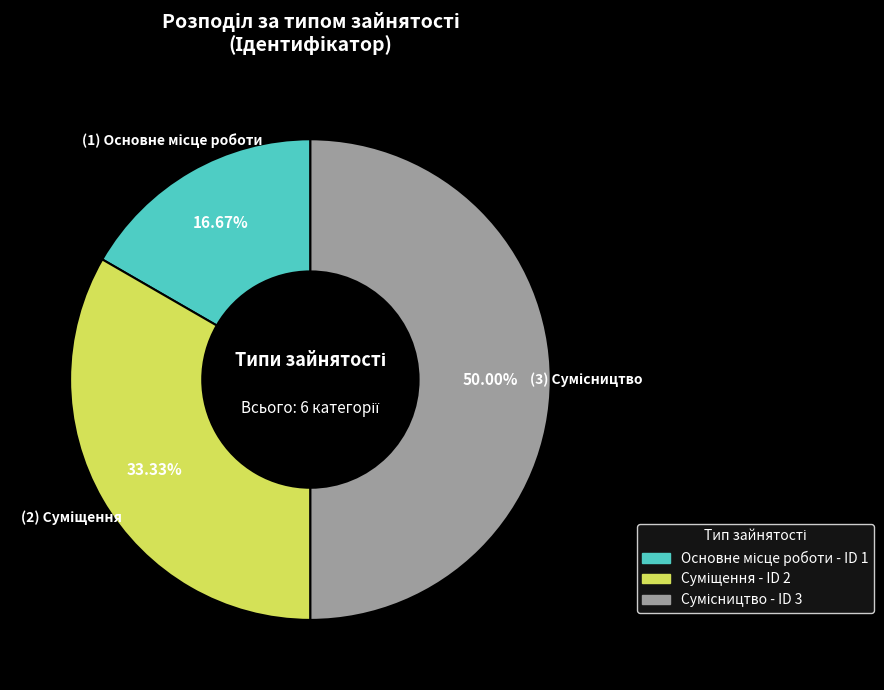

What percentage is the Сумісництво slice, to the nearest percent?

50%